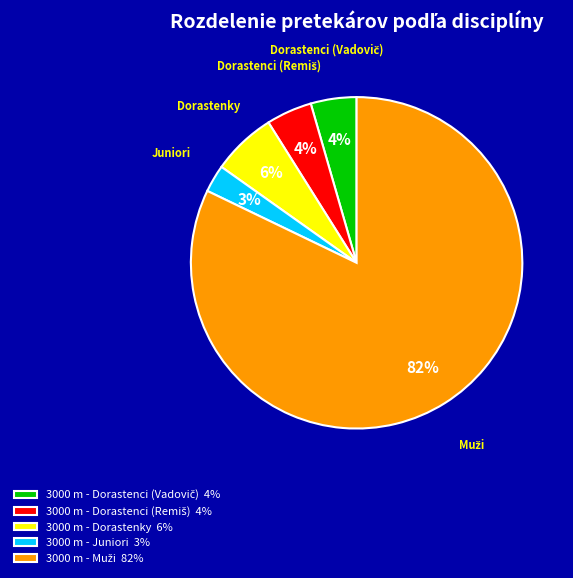

Do 3000 m - Juniori 3% and 3000 m - Dorastenky 6% together represent more than half of the pie?

No